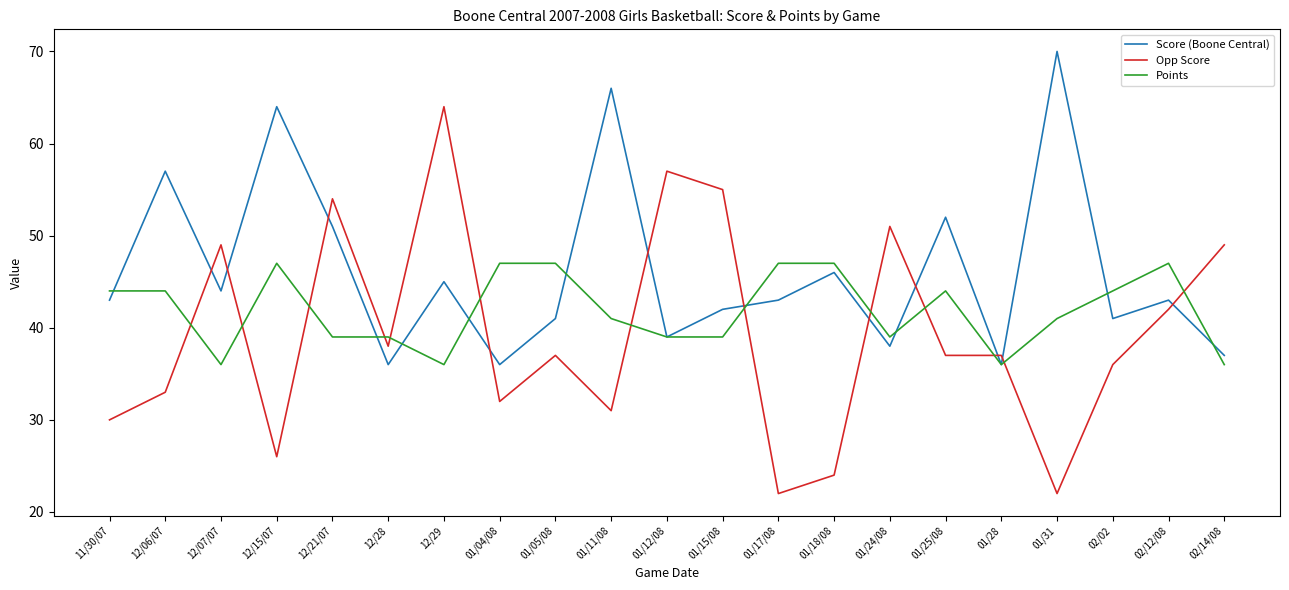

In Score (Boone Central), how many points are higher than both neighbors (excluding endpoints)?

8